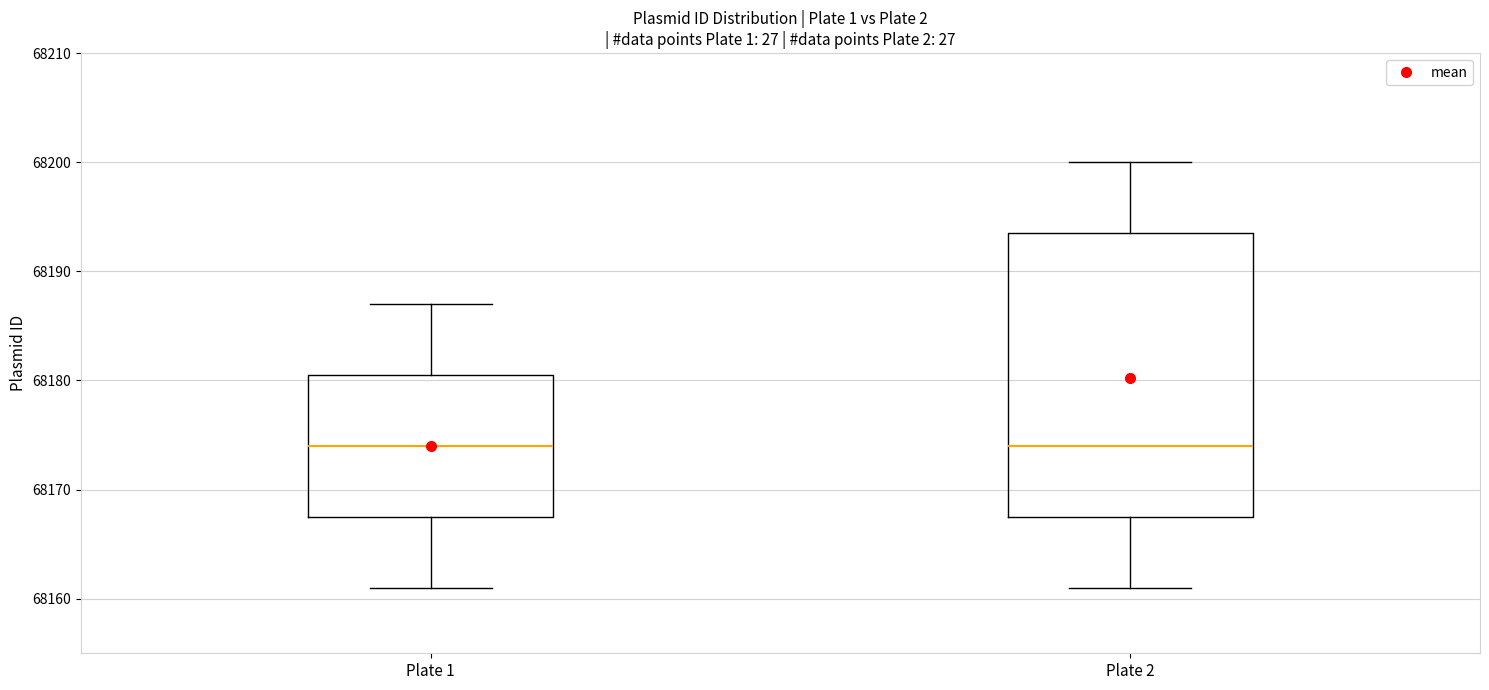

Reading left to right, read every box against the y-axis: the position of its median line, the range the box covers, and the ends of its whiskers. The values are not printed on the chart, so give them approximately, as read against the axis.

Plate 1: median 68174, box 68168 to 68181, whiskers 68161 to 68187
Plate 2: median 68174, box 68168 to 68194, whiskers 68161 to 68200